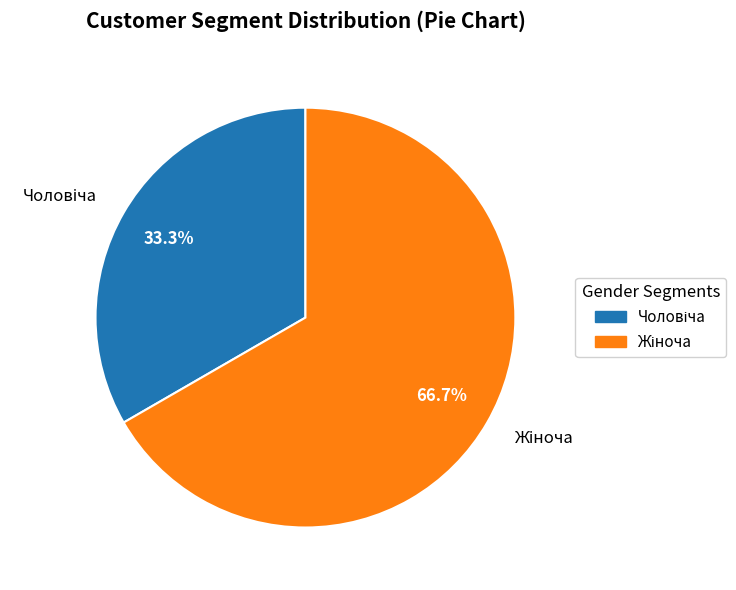

Does any single category account for the majority?

Yes